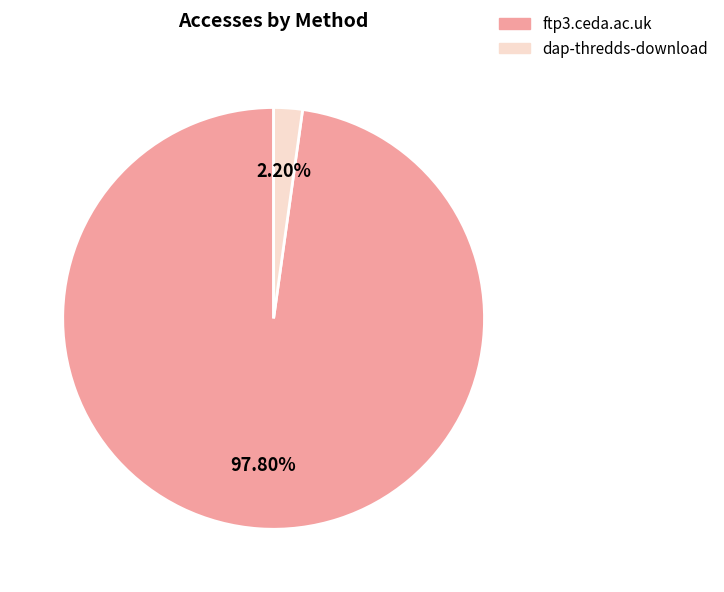

Is there any slice that represents more than half of the pie?

Yes